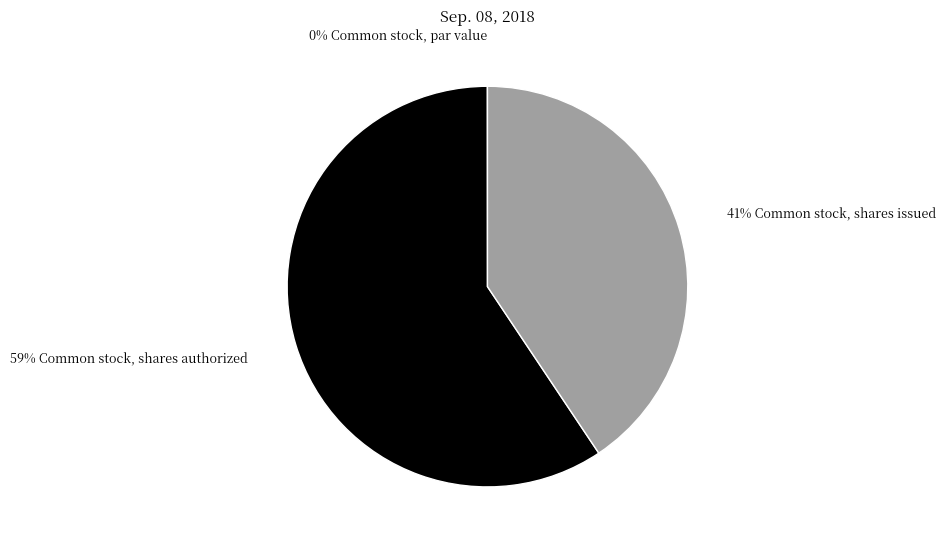

To the nearest percent, what is the difference between the largest and smallest slice percentages?

59%